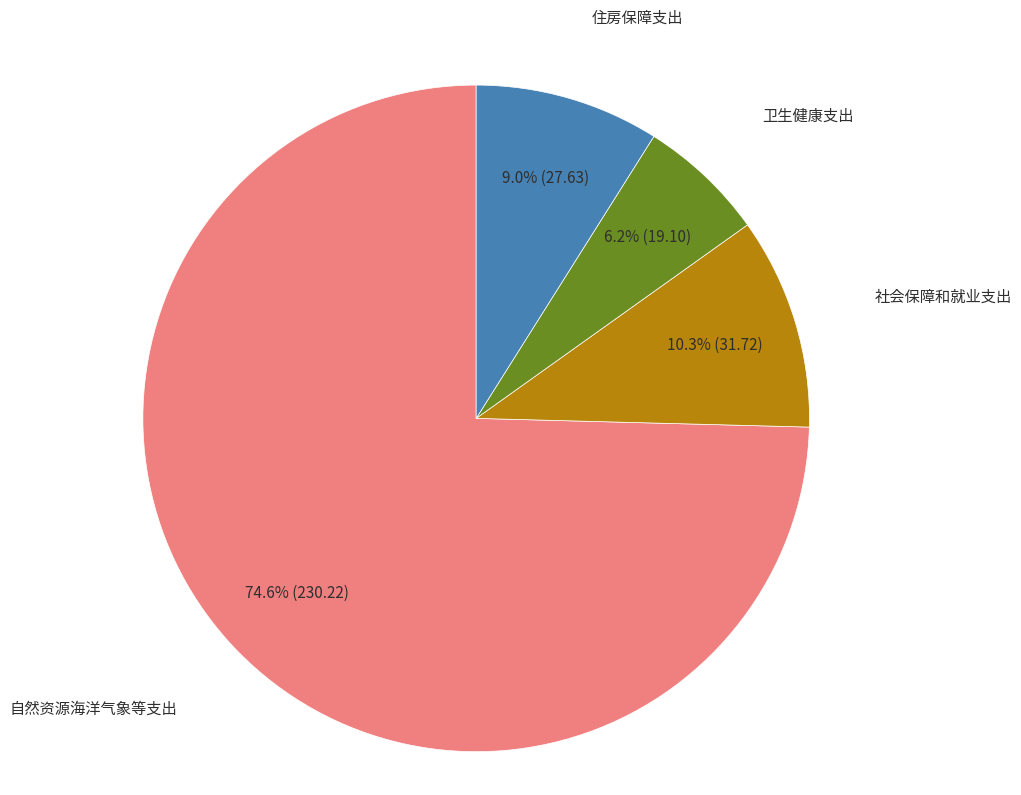

The 住房保障支出 slice represents 1% of the pie. True or false?

False